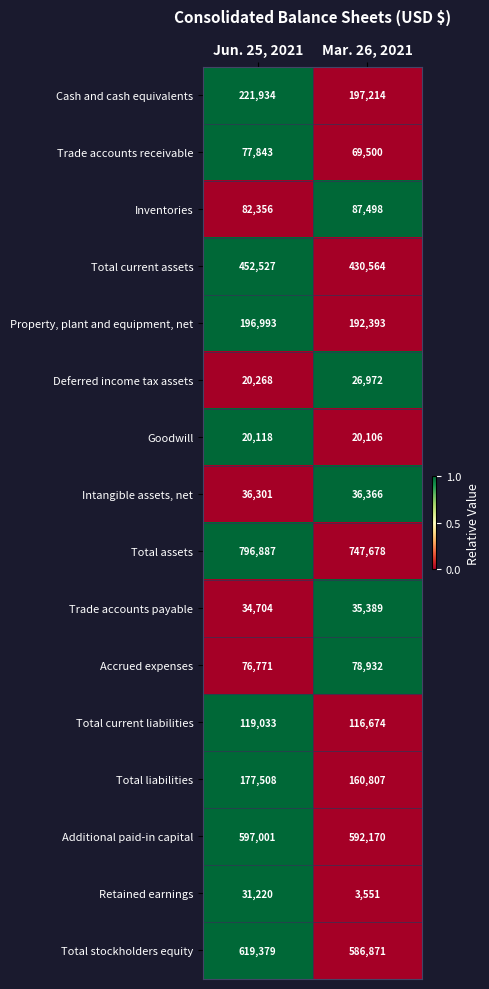

Rank the categories by Inventories value from lowest to highest.

Jun. 25, 2021, Mar. 26, 2021